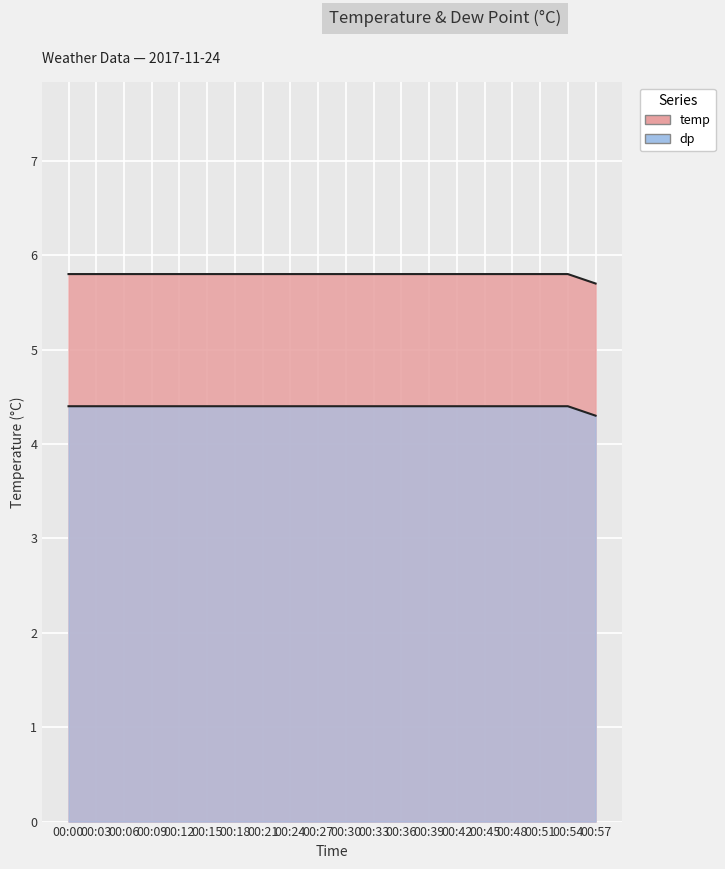

True or false: dp and temp cross at least once.

False